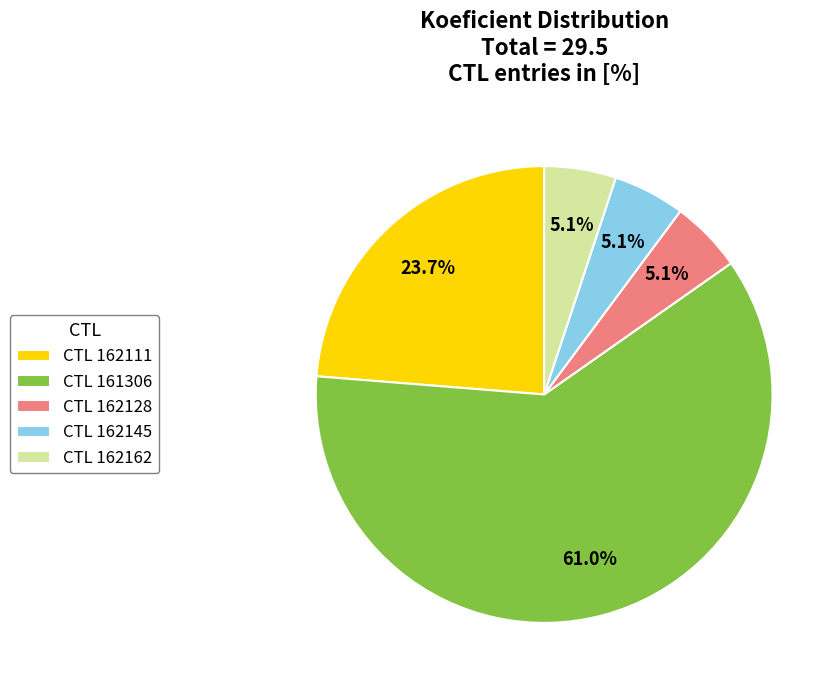

How much of the chart is everything except CTL 162162?

94.9%